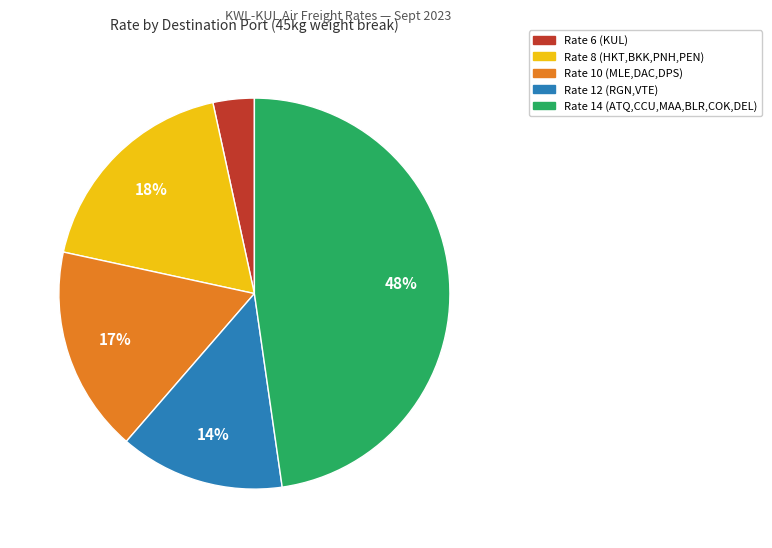

Is there a majority slice in this chart?

No